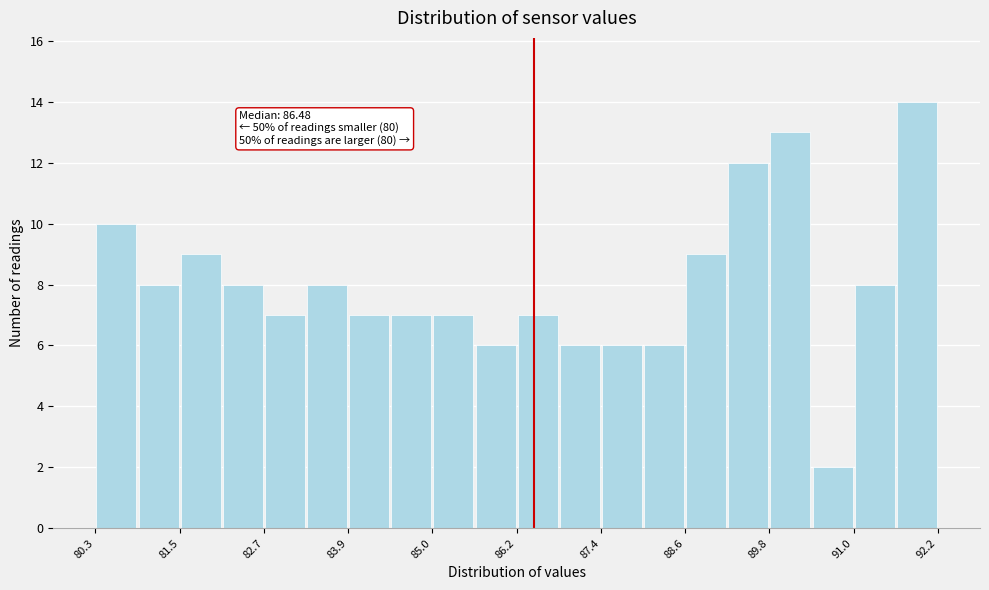

Read against the x-axis, roughly where is the centre of the tallest bar?

91.8